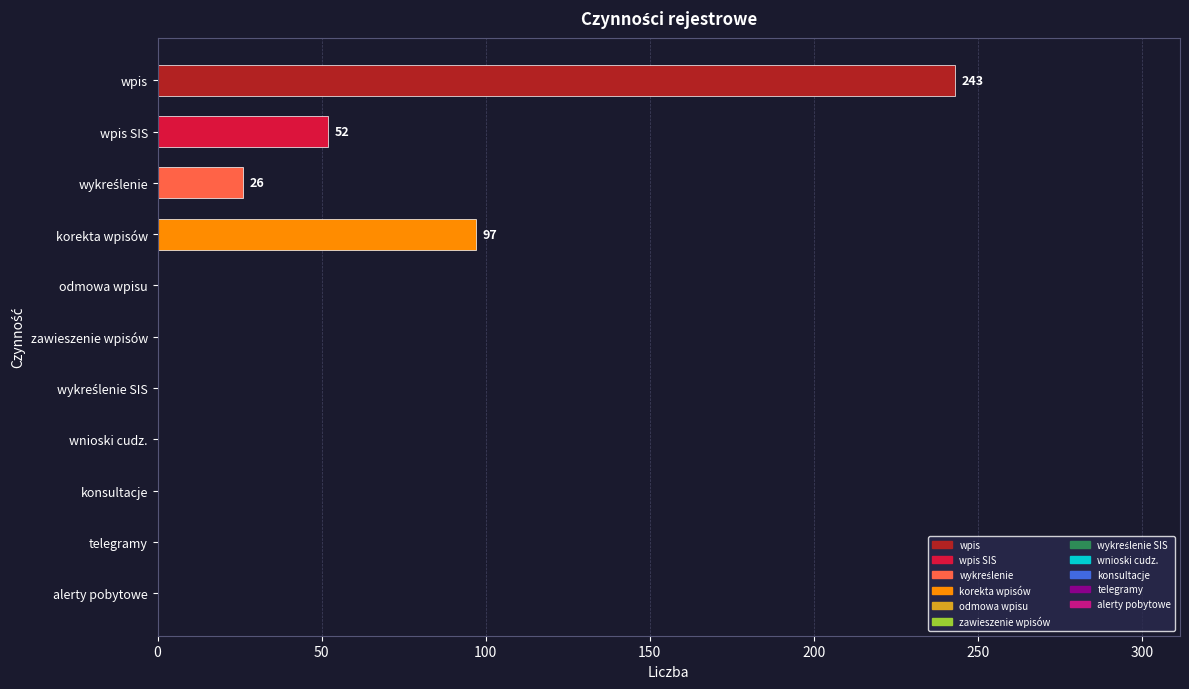

What is the change in value from wpis to zawieszenie wpisów?

-243